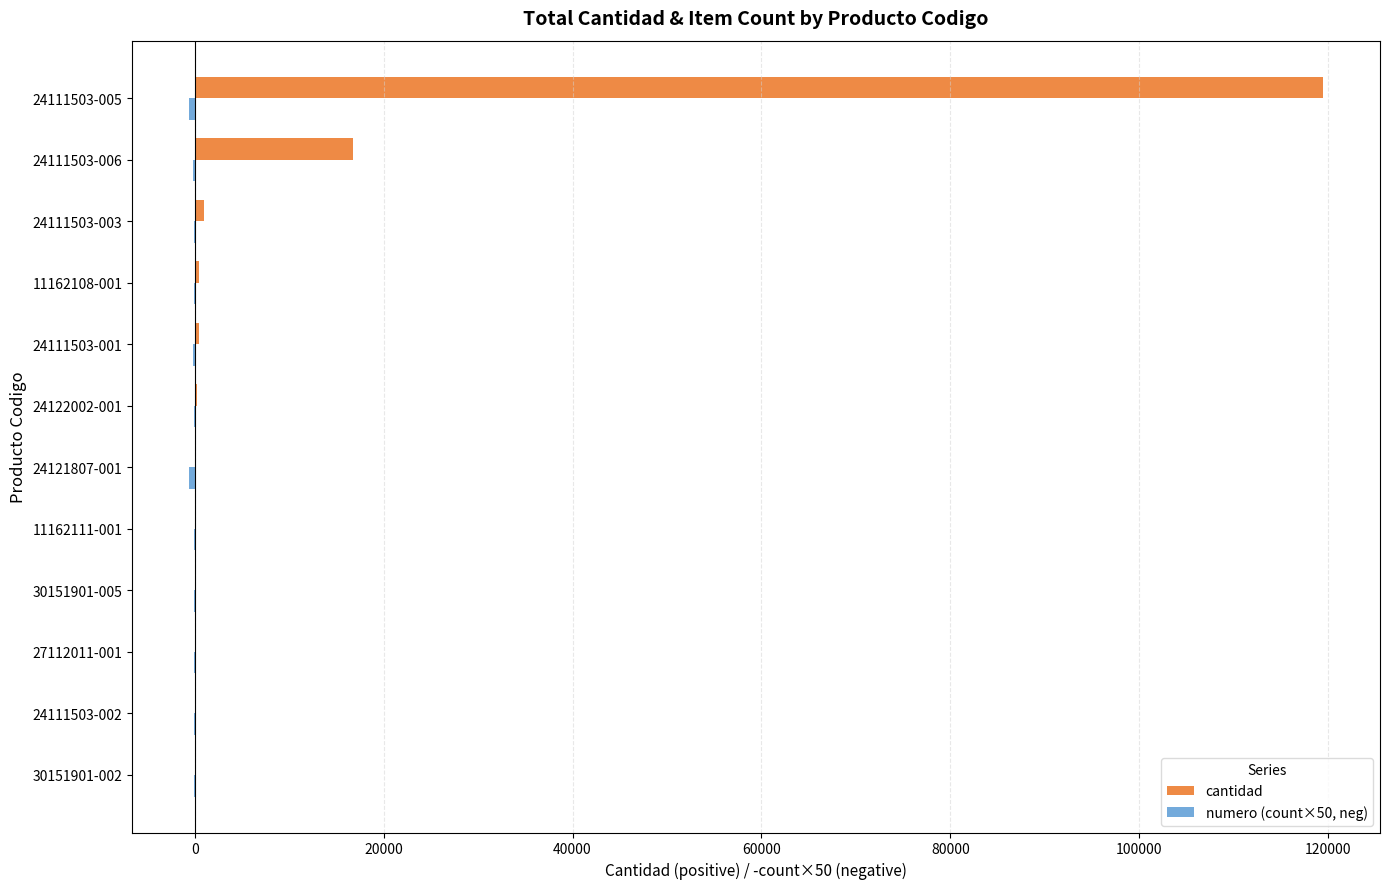

Which series has the largest total across all categories?

cantidad